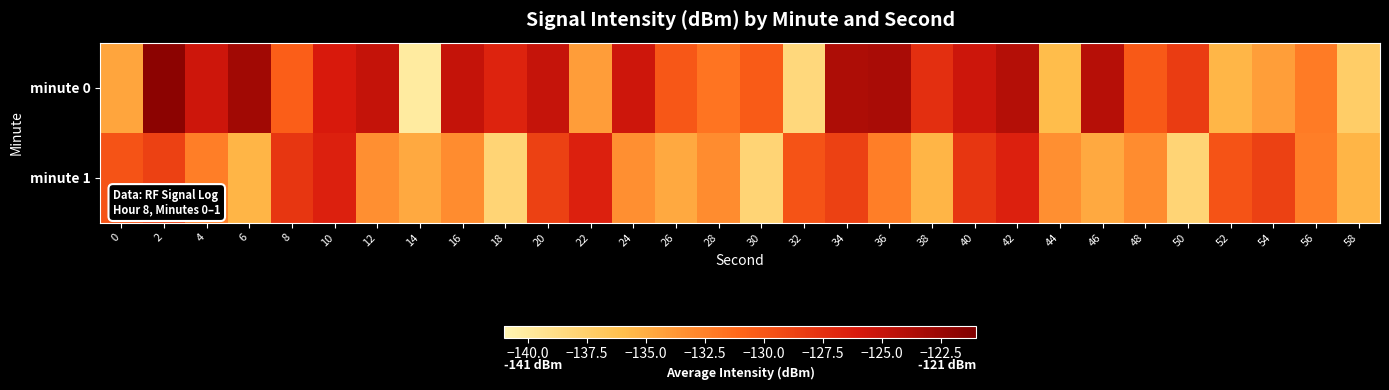

Between 22 and 12, which is larger?

12